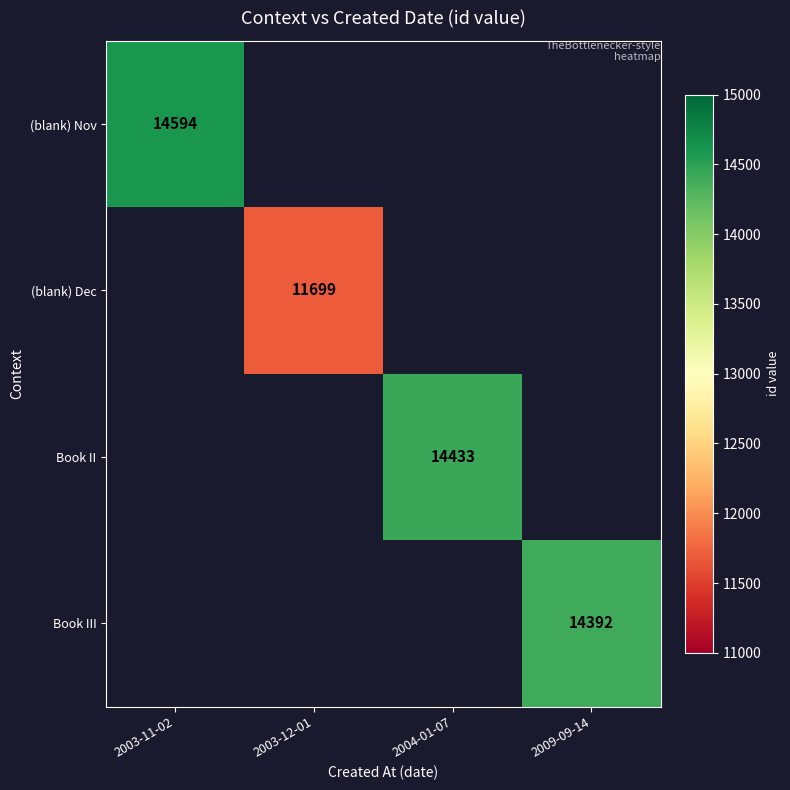

The value of Book II at 2004-01-07 is 24412. True or false?

False